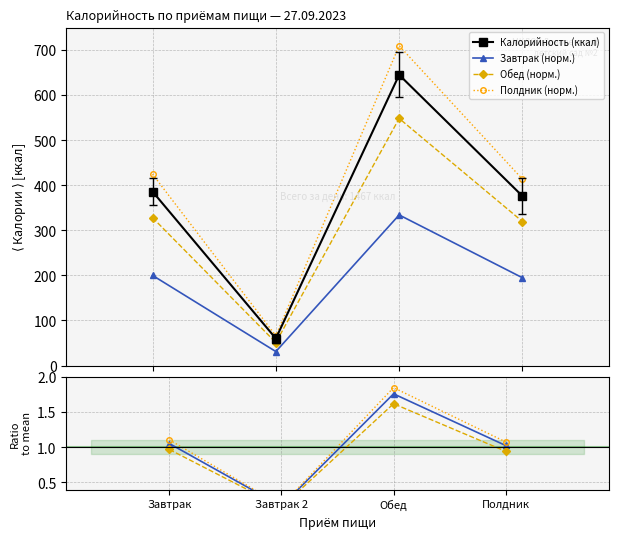

How many interior local valleys does the Полдник (норм.) series have?

1